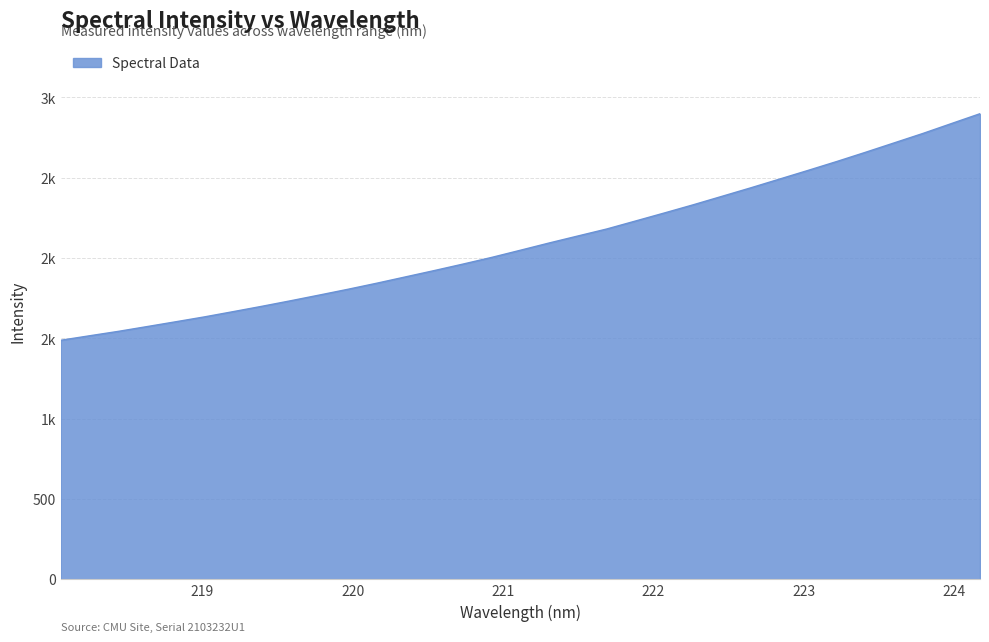

Does the chart have visible grid lines?

Yes